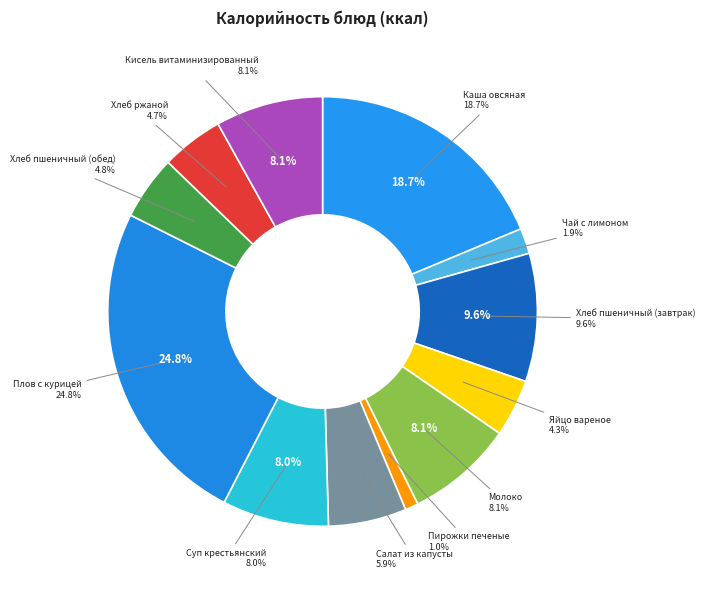

What is the change in value from Каша овсяная to Плов с курицей?

+88.9